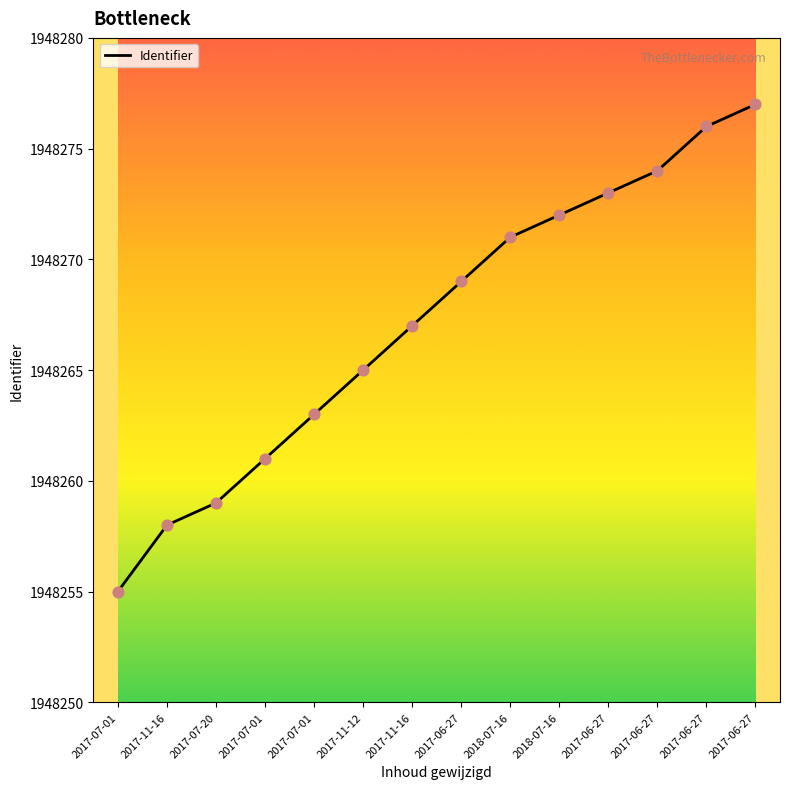

What is the change in value from 2017-06-27 to 2017-06-27?

+4